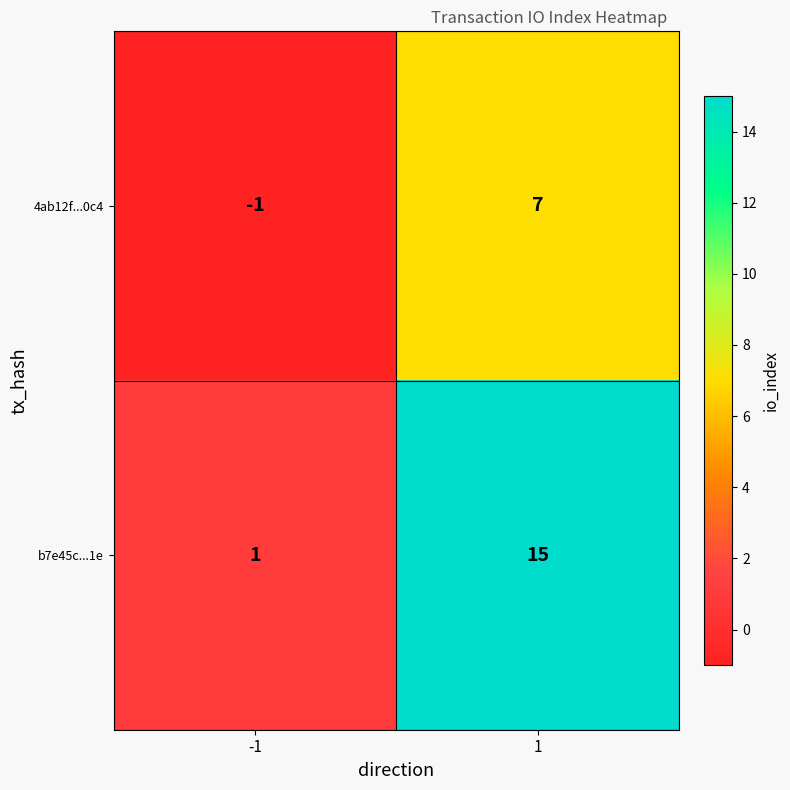

Rank the series at -1 from lowest to highest value.

4ab12f...0c4, b7e45c...1e